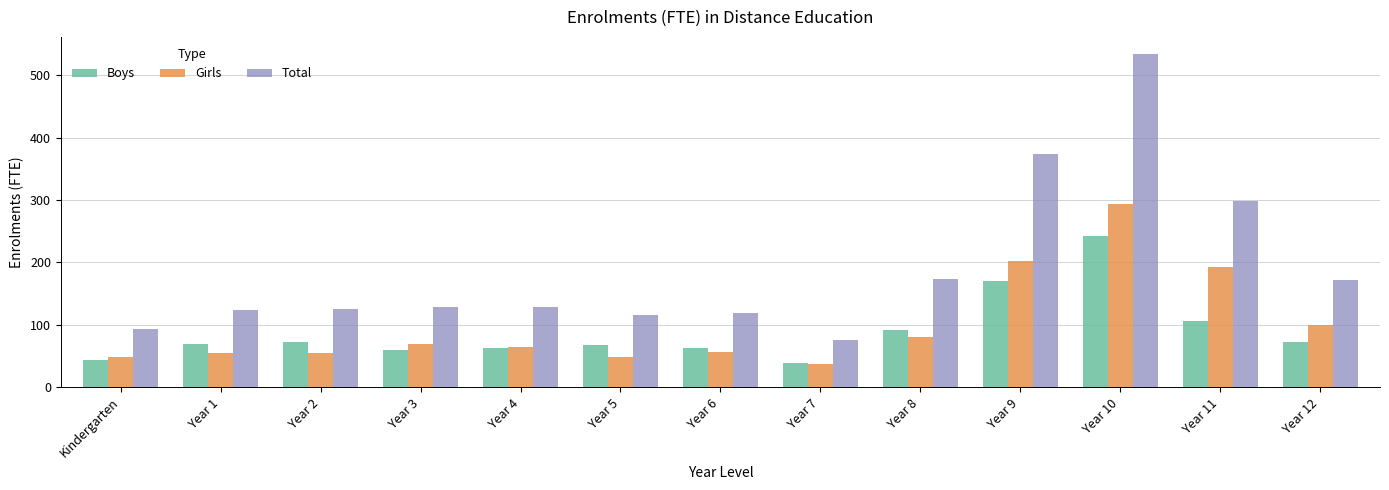

How many categories are shown in the chart?

13